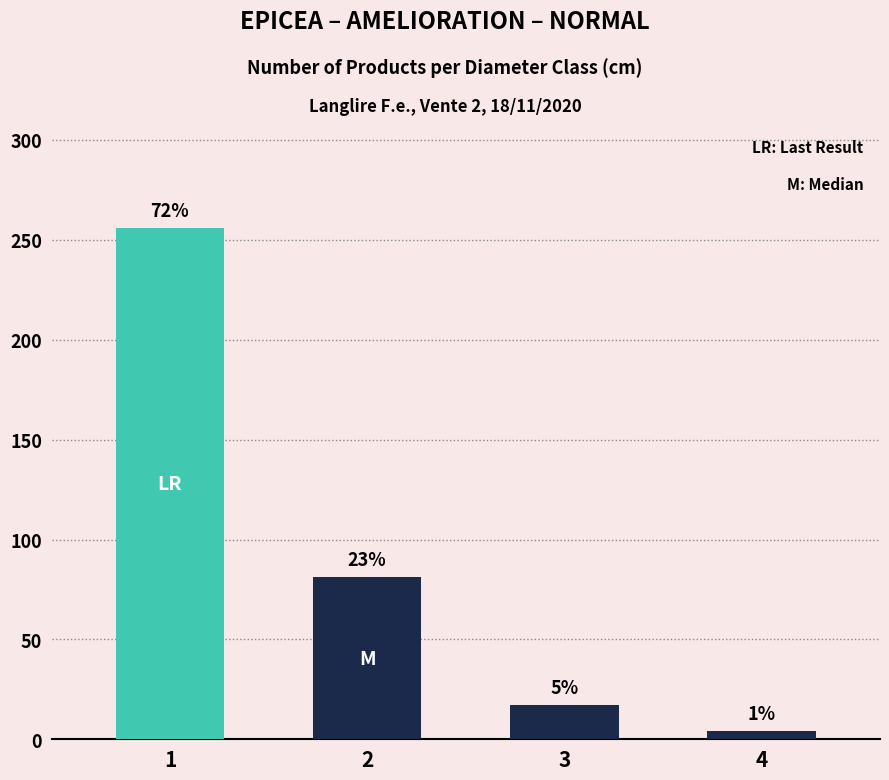

Reading right to left, what are all the values shown in this chart?

4	17	81	256